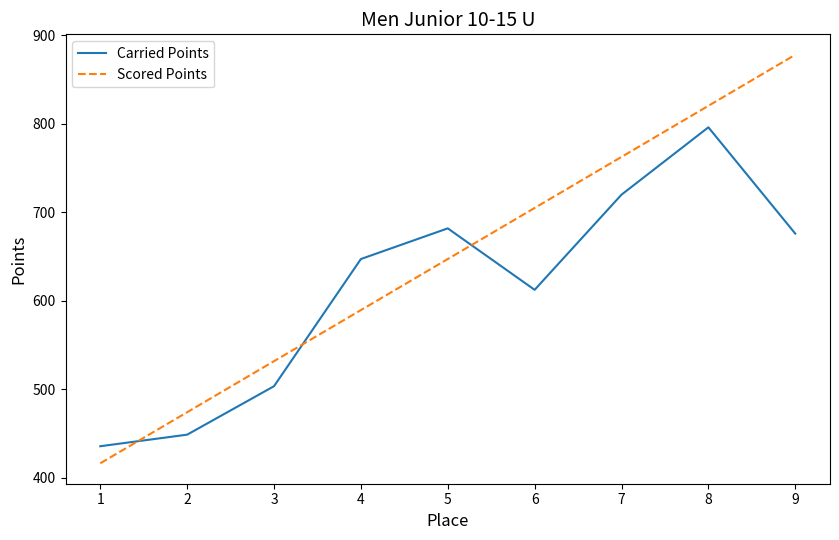

Is the value of Carried Points at 4 greater than the value of Scored Points at 3?

Yes